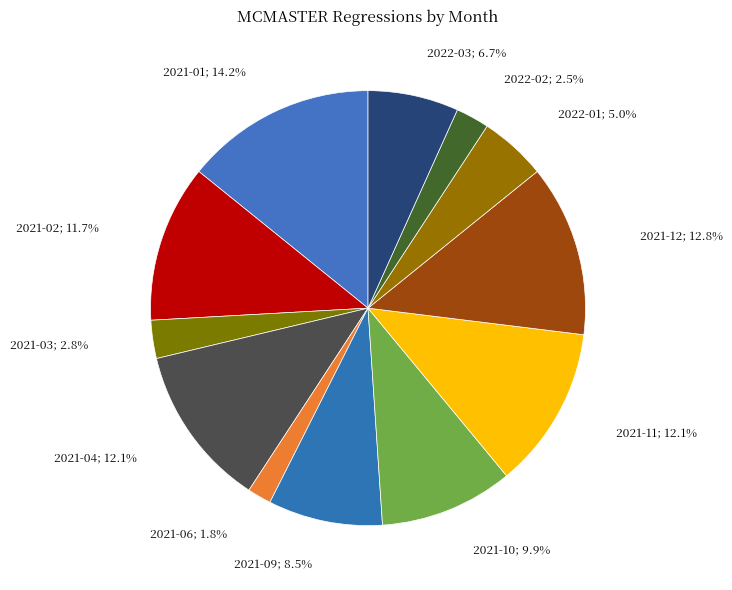

To the nearest percent, what is the difference between the largest and smallest slice percentages?

12%